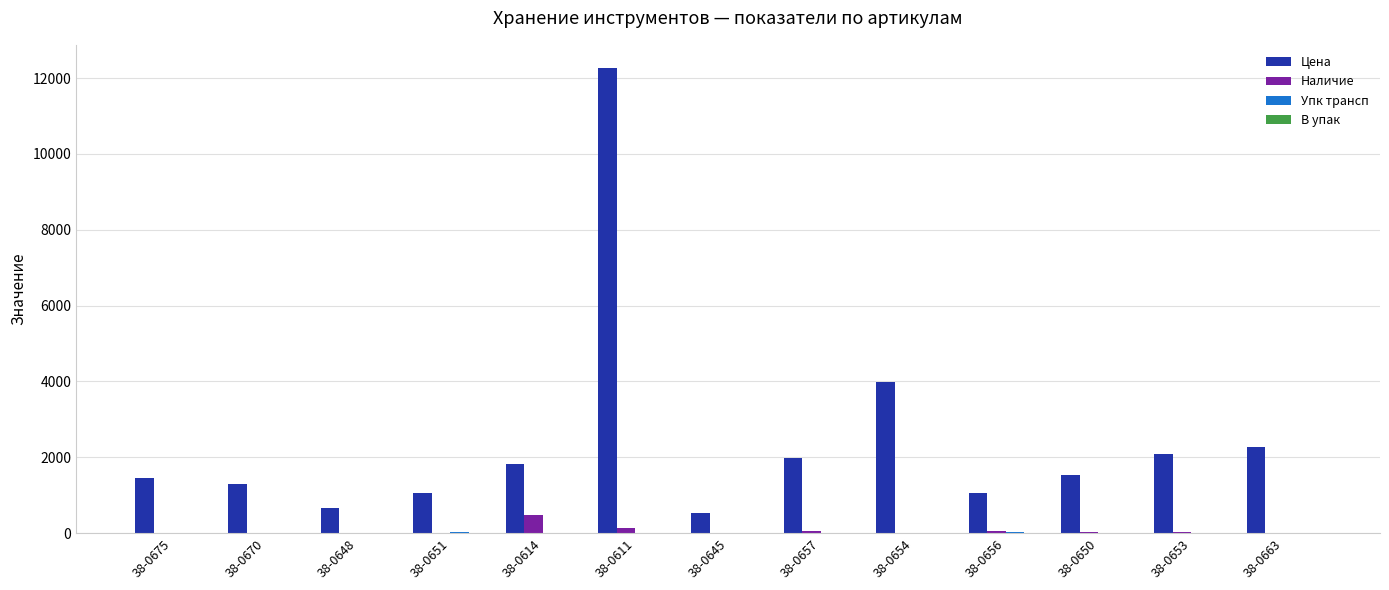

Are the bars grouped side by side (vs. stacked)?

Yes